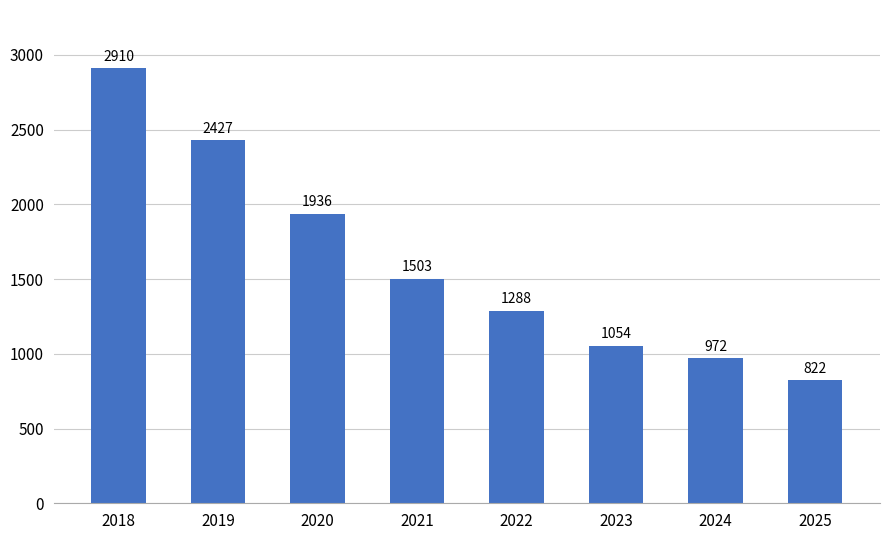

Which label corresponds to the smallest value in the chart?

2025